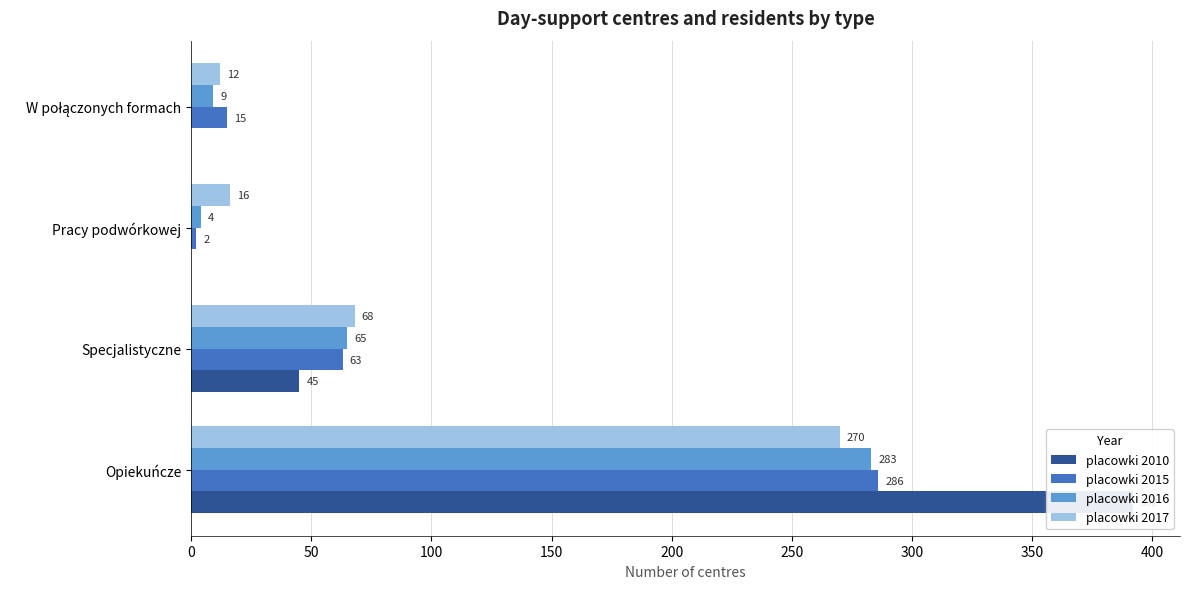

How many categories are shown in the chart?

4